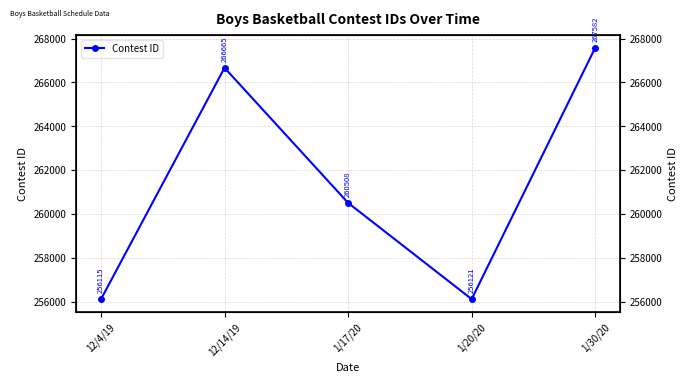

How many lines are shown in the chart?

1